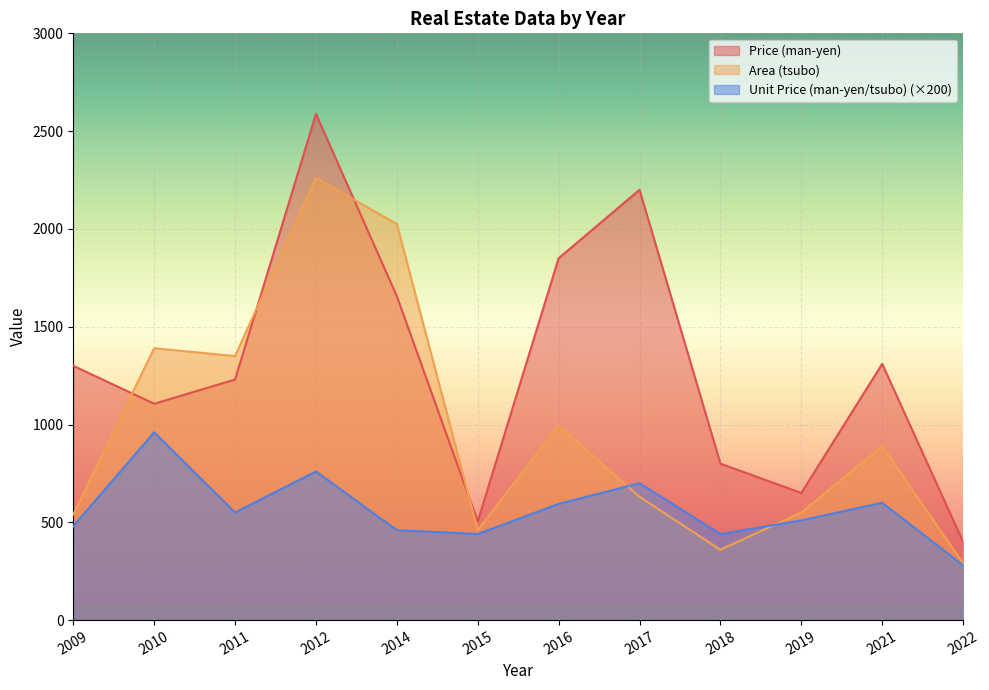

True or false: Unit Price (man-yen/tsubo) has more than 0 points higher than both neighbors.

True